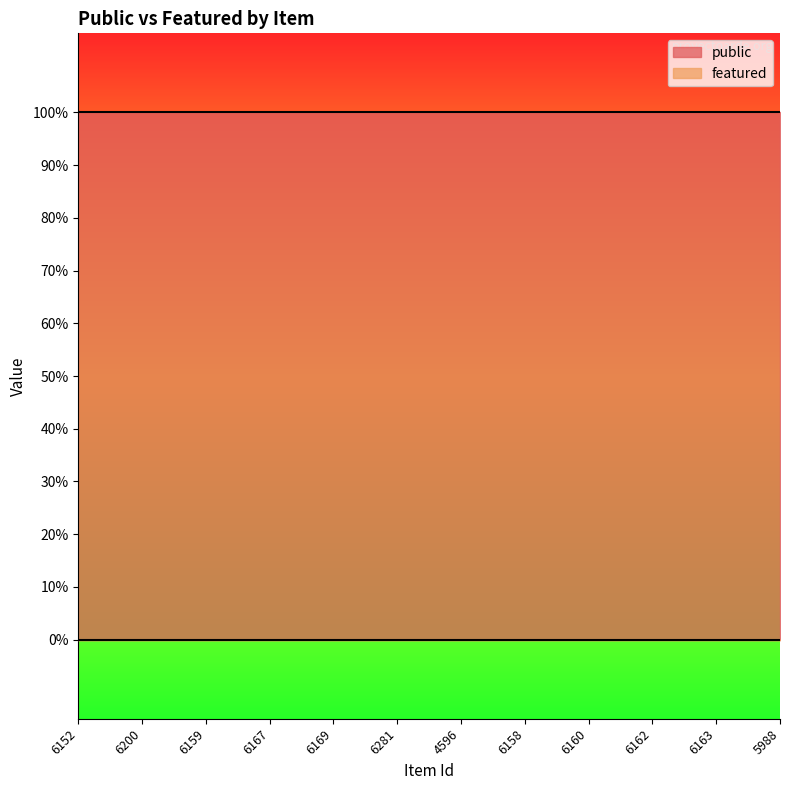

What is the label of the 12th point from the right?

6152